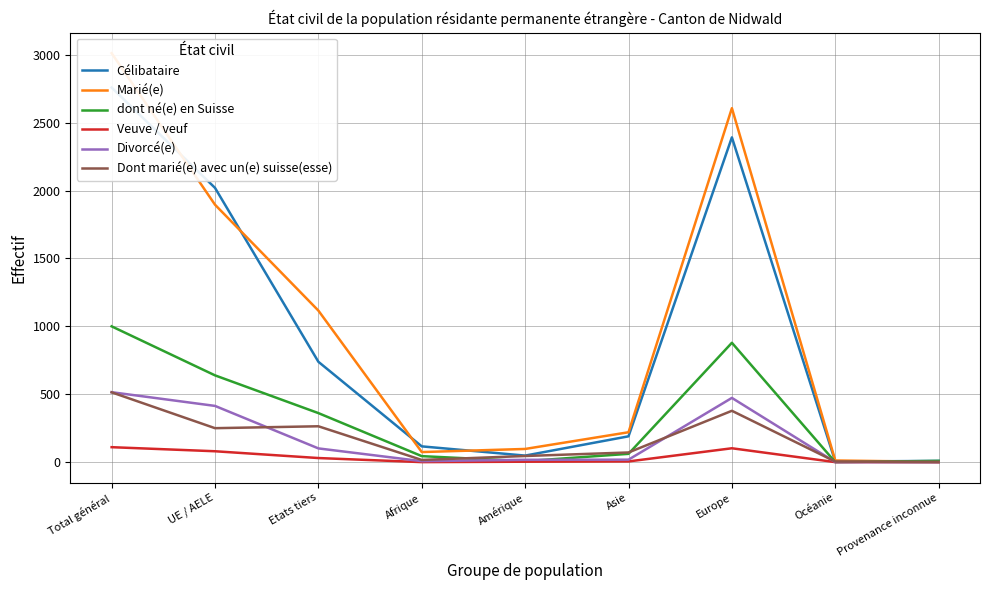

What is the difference between the highest and lowest values at UE / AELE?

1940